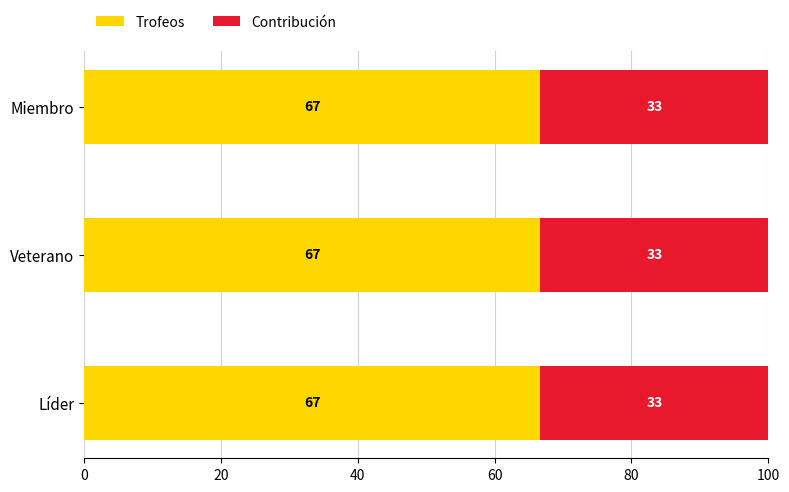

Is it true that Trofeos equals 66.7 at Líder?

True